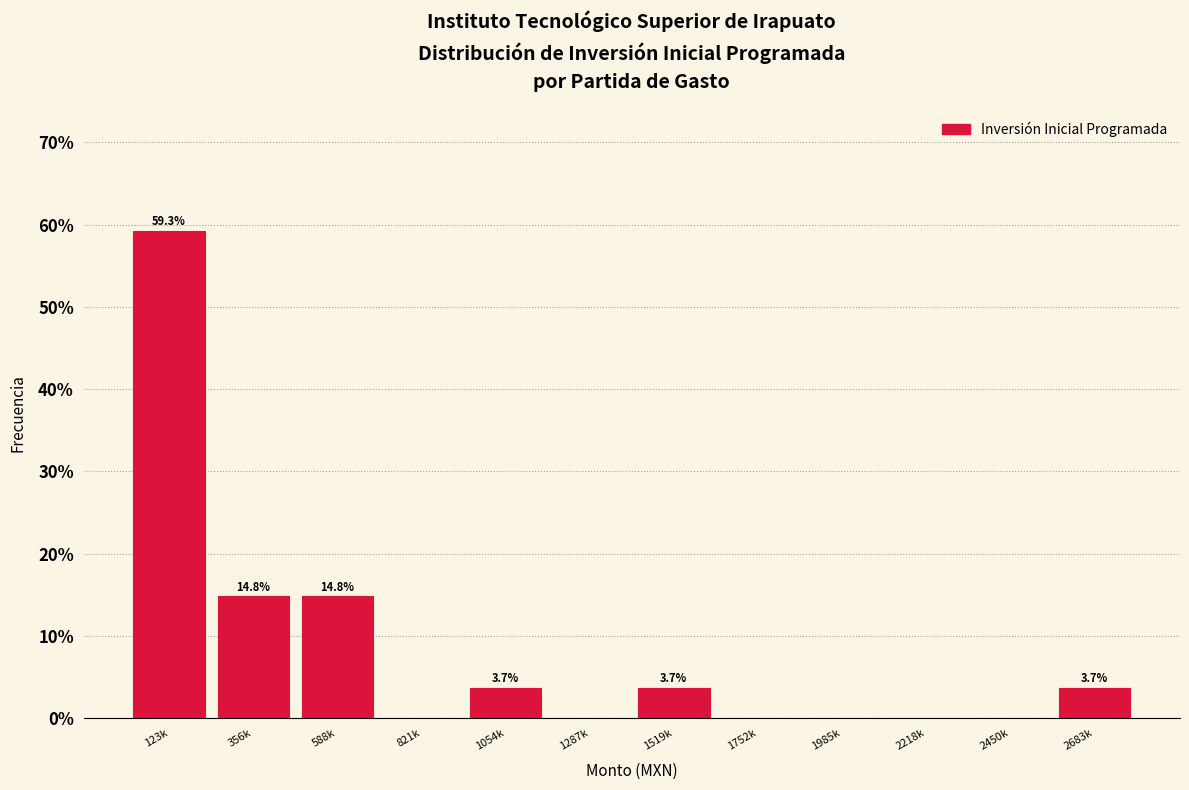

Reading left to right, extract all data points from this chart.

123k=59.3	356k=14.8	588k=14.8	821k=0.0	1054k=3.7	1287k=0.0	1519k=3.7	1752k=0.0	1985k=0.0	2218k=0.0	2450k=0.0	2683k=3.7